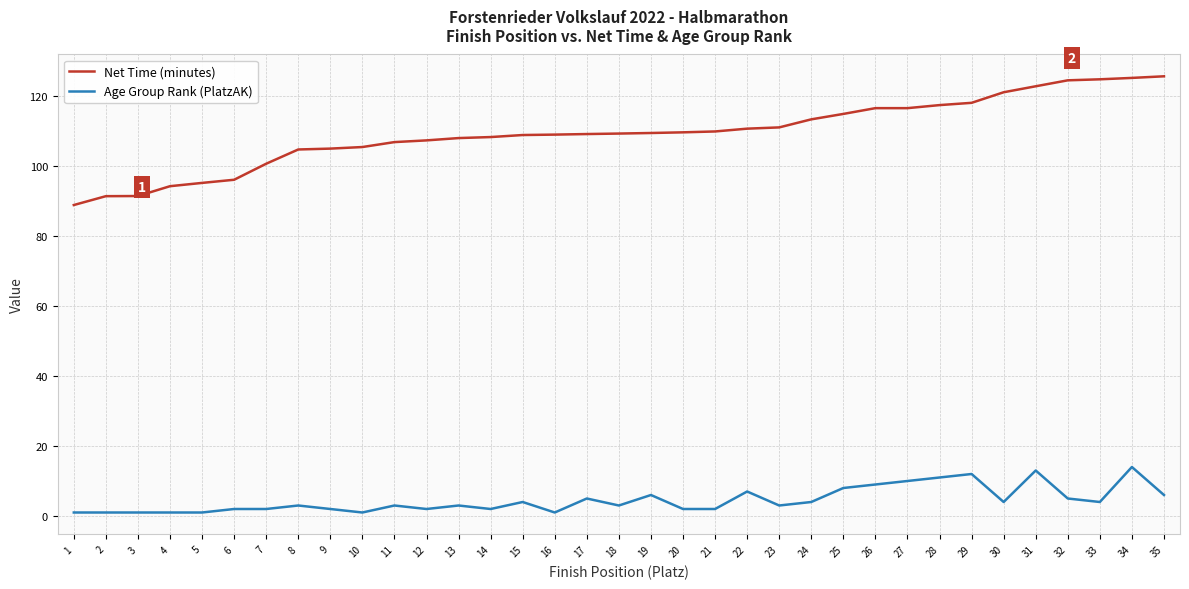

What is the difference between the maximum and minimum values in the Net Time (minutes) series?

36.8